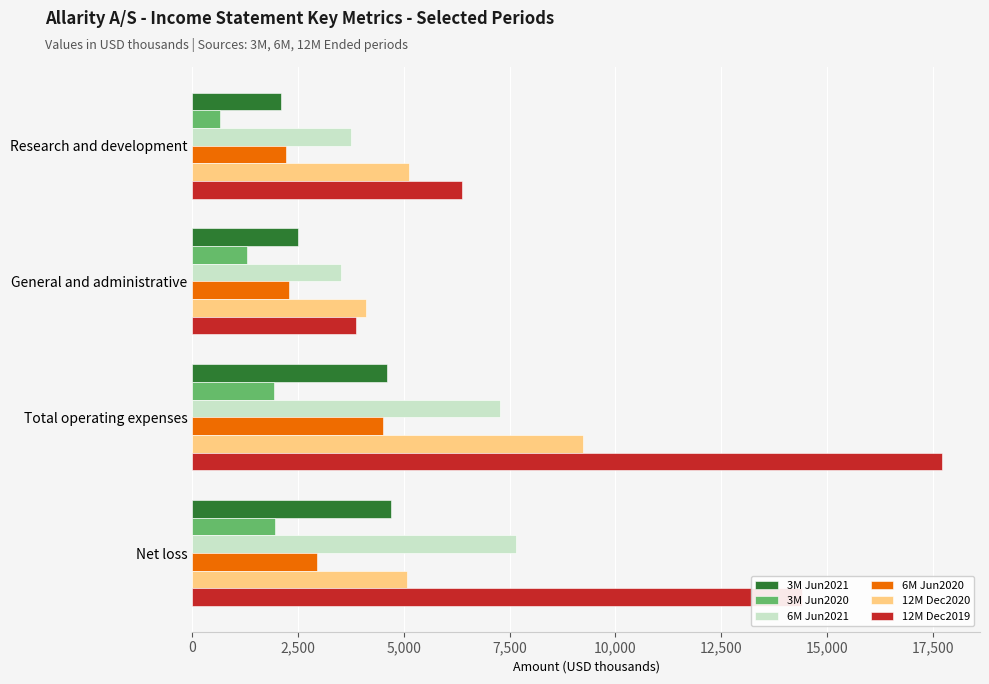

Which label corresponds to the largest value in the chart?

Total operating expenses